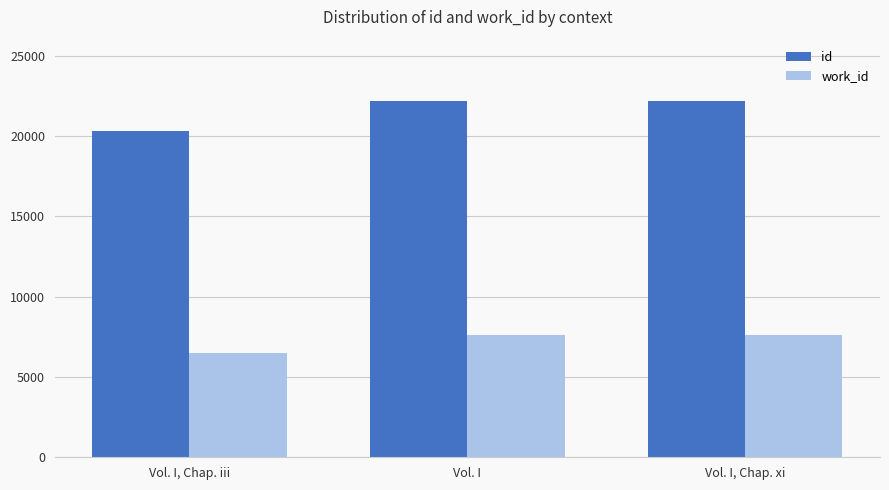

What is the label of the 1st bar from the left?

Vol. I, Chap. iii